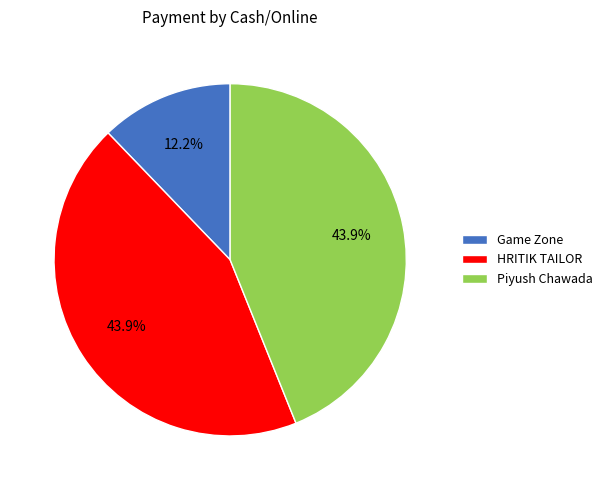

The Piyush Chawada slice represents 50% of the pie. True or false?

False